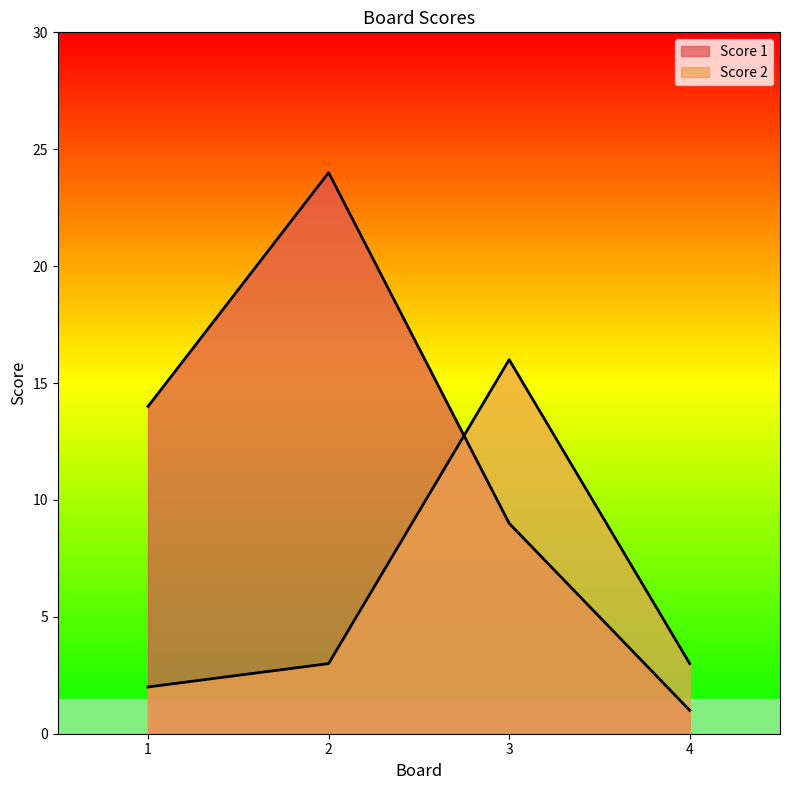

How many lines are shown in the chart?

2